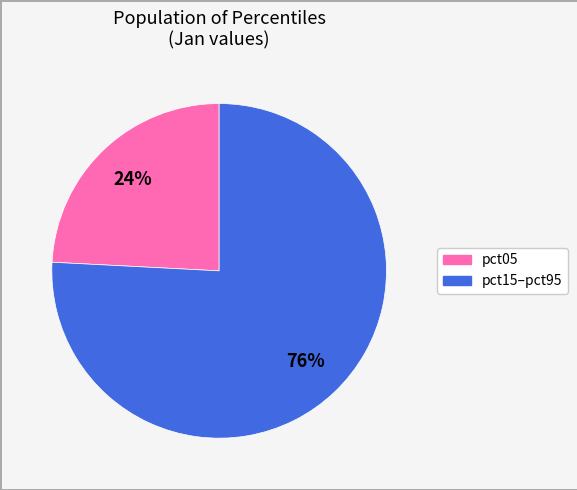

Count the number of slices in the pie.

2